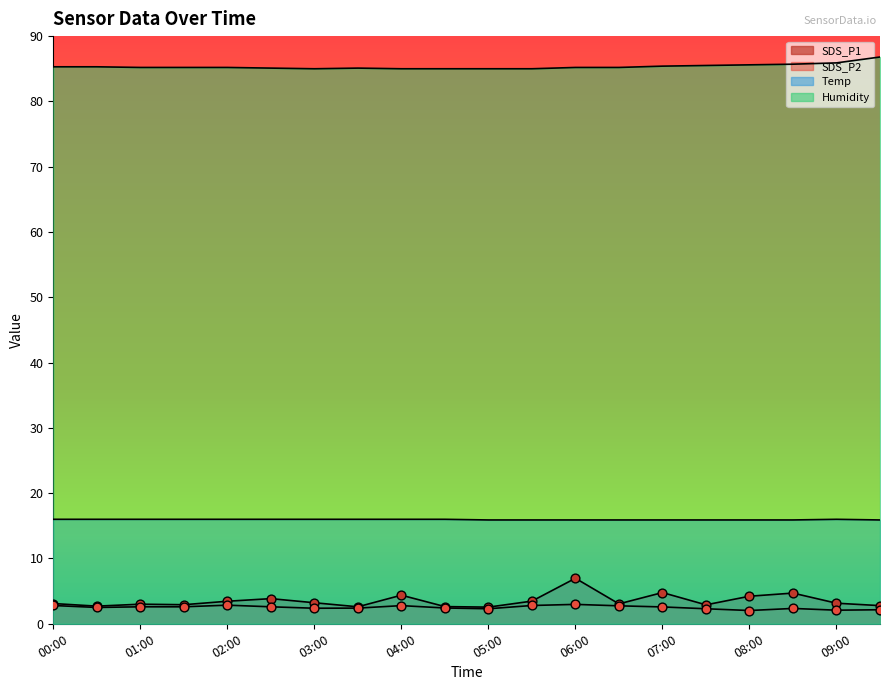

Which series has the largest total across all categories?

Humidity